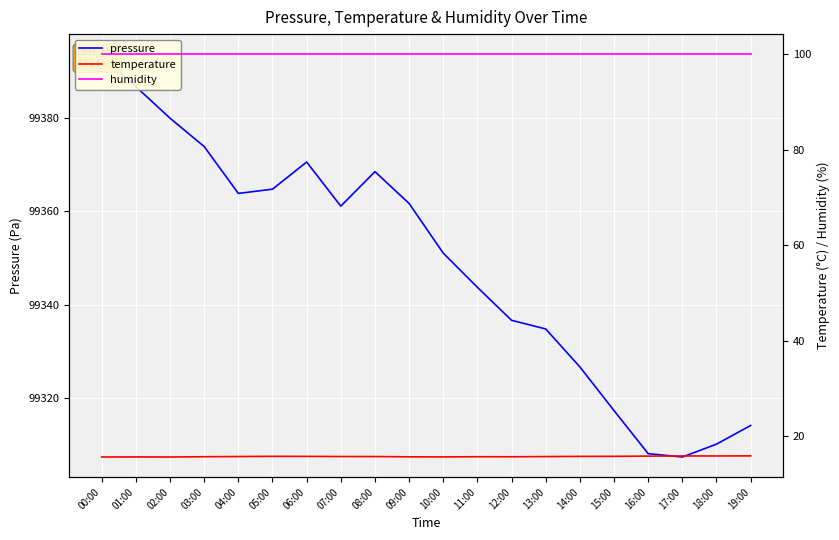

True or false: temperature has more than 1 points higher than both neighbors.

True